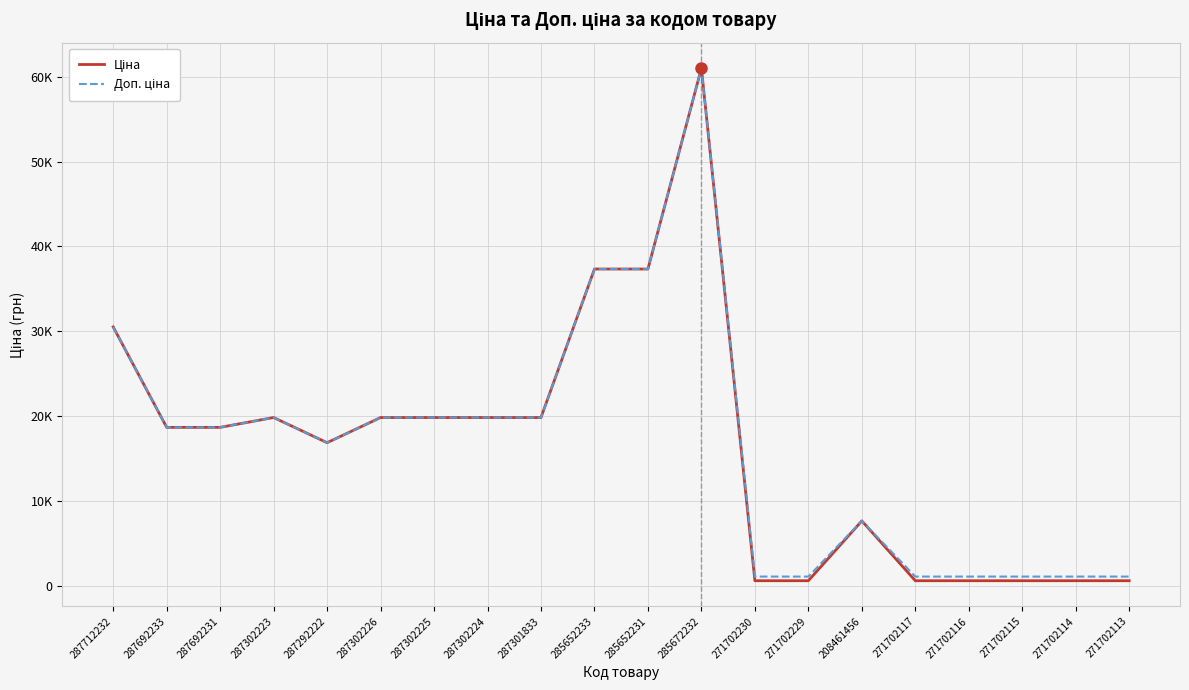

Does the chart have visible grid lines?

Yes